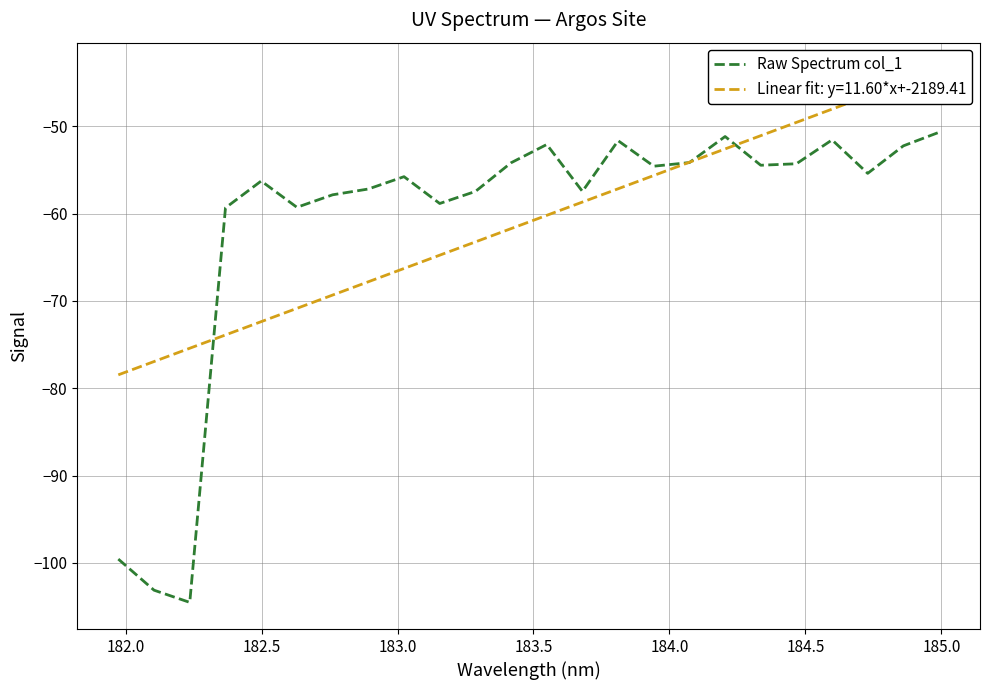

What is the minimum value for Raw Spectrum col_1?

-104.5